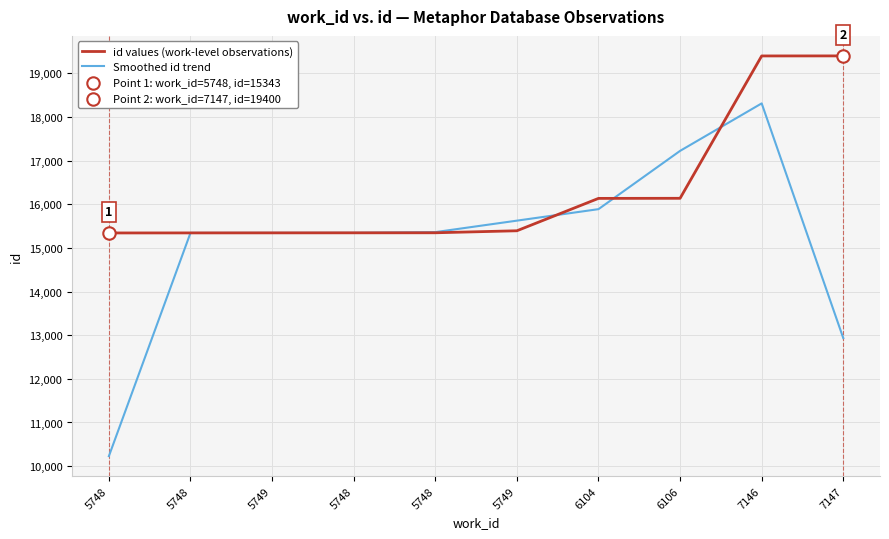

Is this an area chart (filled region under the line)?

No